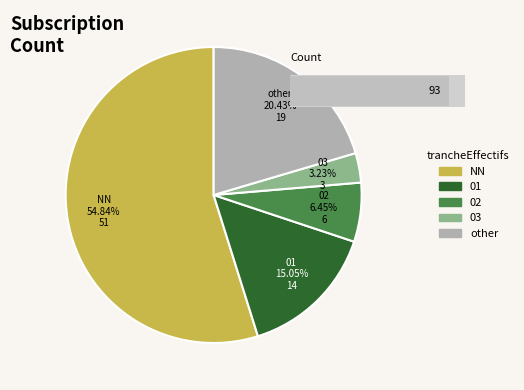

What is the majority slice?

NN